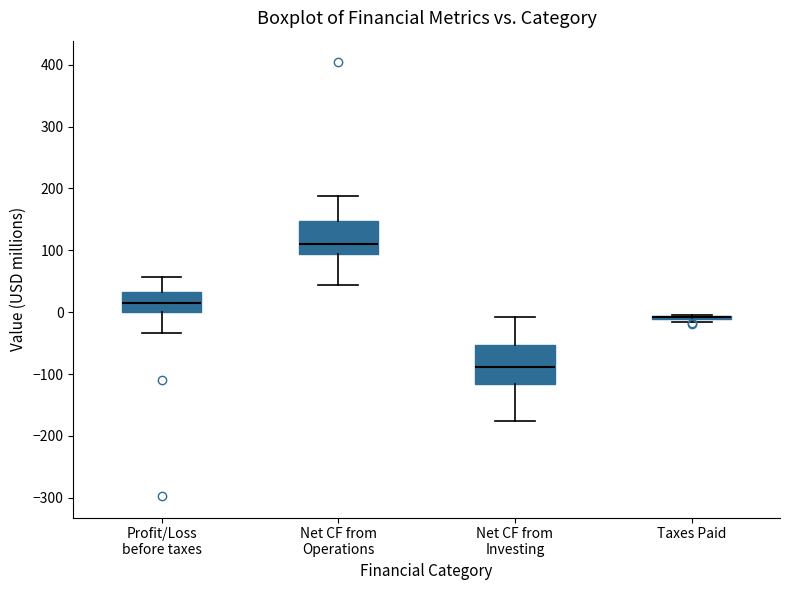

Where does the lower whisker of the box for Profit/Loss before taxes end on the y-axis? The values are not printed on the chart, so give them approximately, as read against the axis.

-30